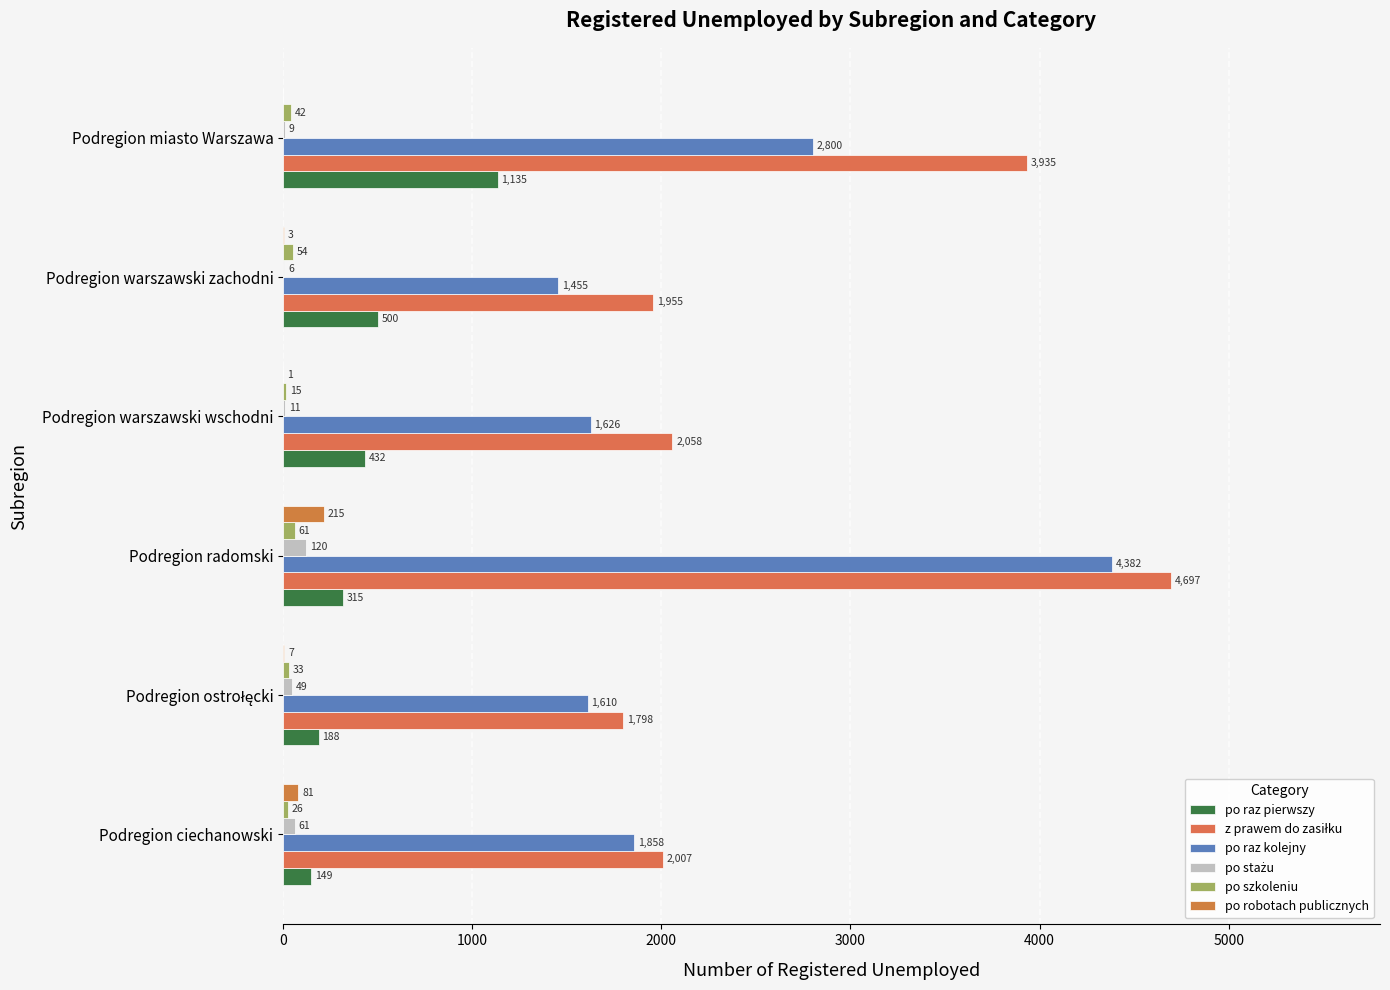

How many distinct data groups are displayed?

6